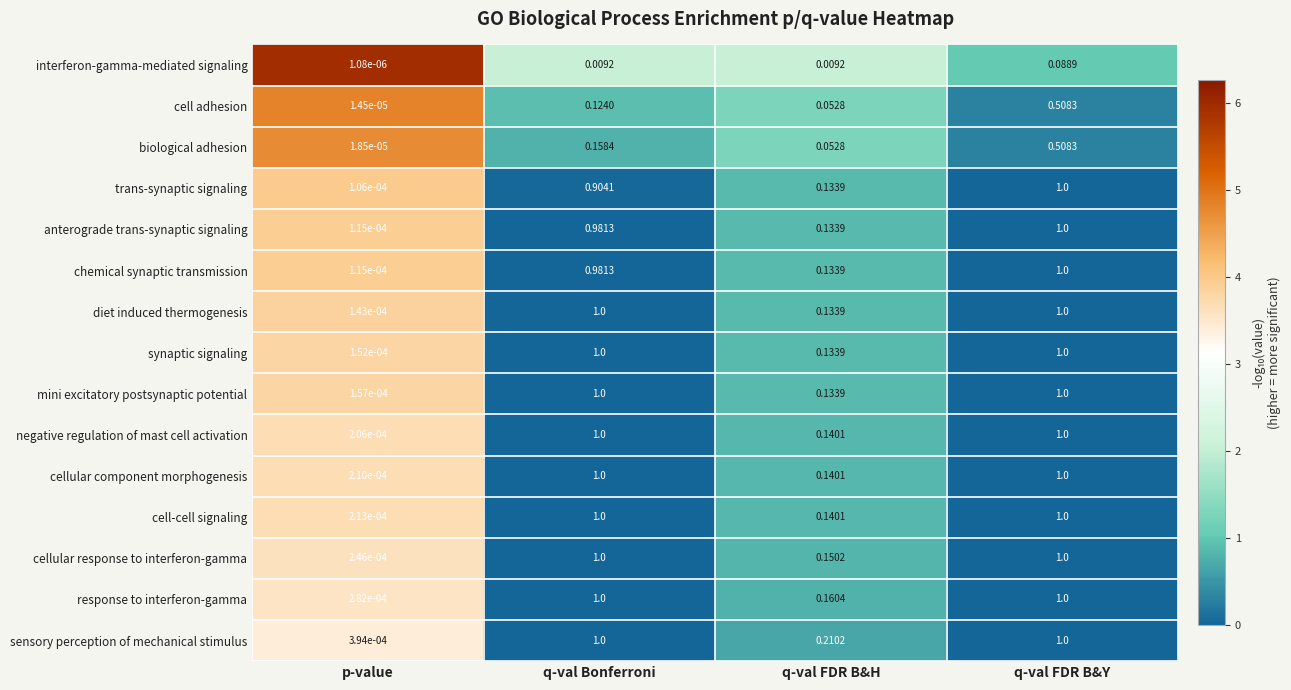

Which series has the largest range (max minus min)?

trans-synaptic signaling